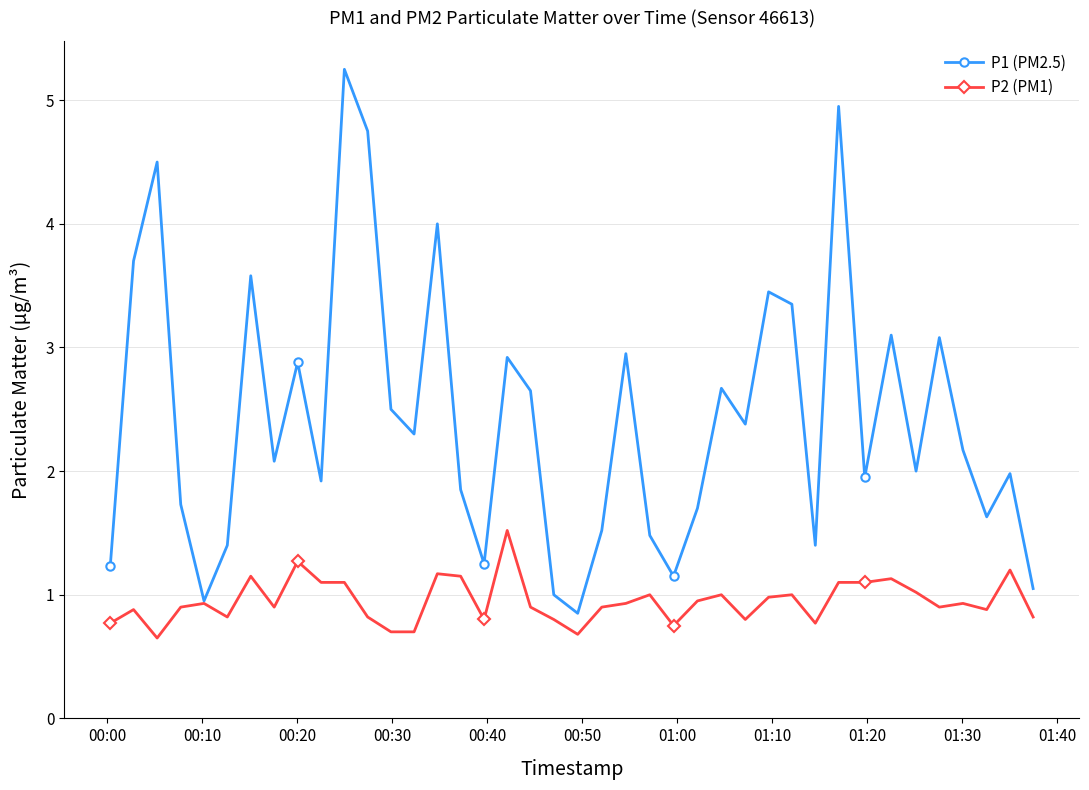

What is the minimum value shown in the chart?

0.7